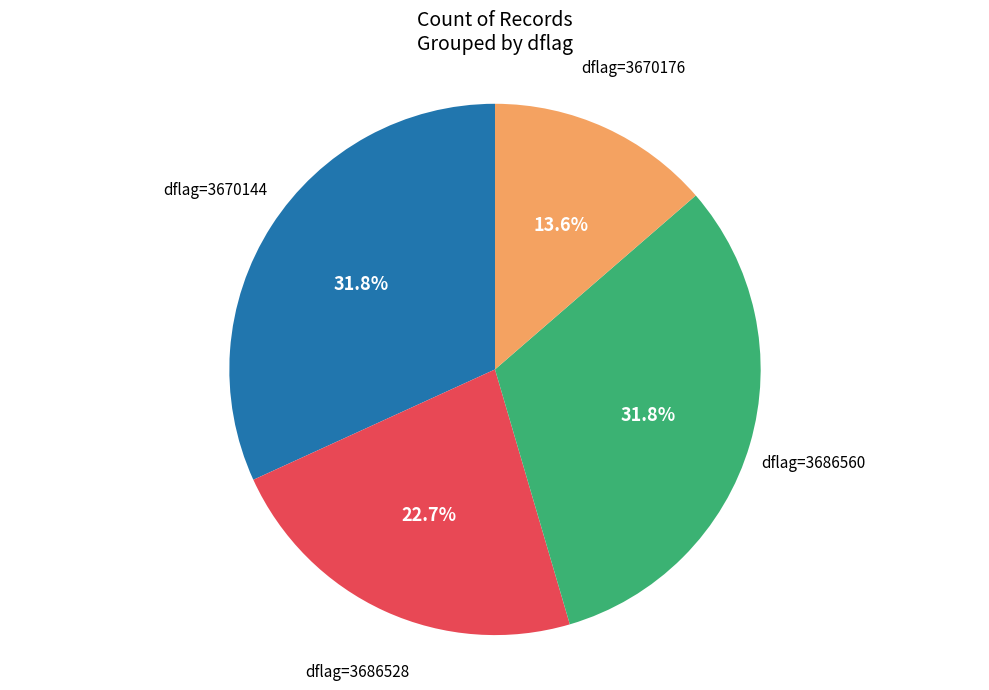

Does any single category account for the majority?

No